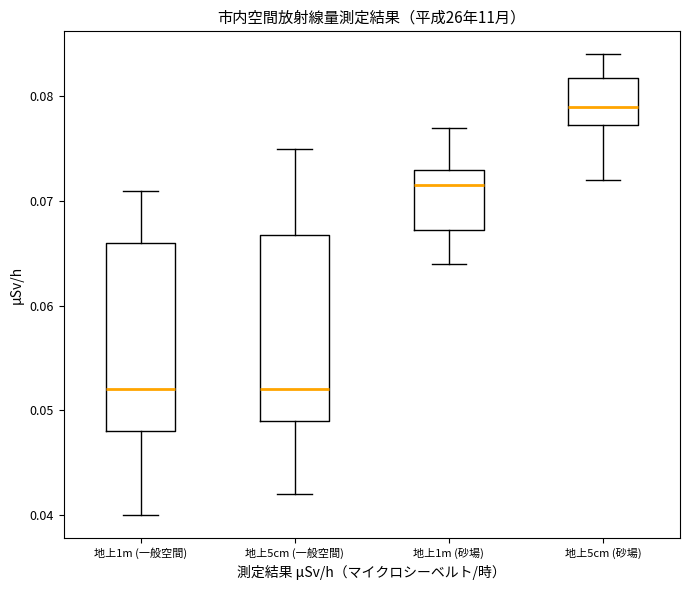

Reading left to right, read every box against the y-axis: the position of its median line, the range the box covers, and the ends of its whiskers. The values are not printed on the chart, so give them approximately, as read against the axis.

地上1m (一般空間): median 0.052, box 0.048 to 0.066, whiskers 0.040 to 0.071
地上5cm (一般空間): median 0.052, box 0.049 to 0.067, whiskers 0.042 to 0.075
地上1m (砂場): median 0.072, box 0.067 to 0.073, whiskers 0.064 to 0.077
地上5cm (砂場): median 0.079, box 0.077 to 0.082, whiskers 0.072 to 0.084